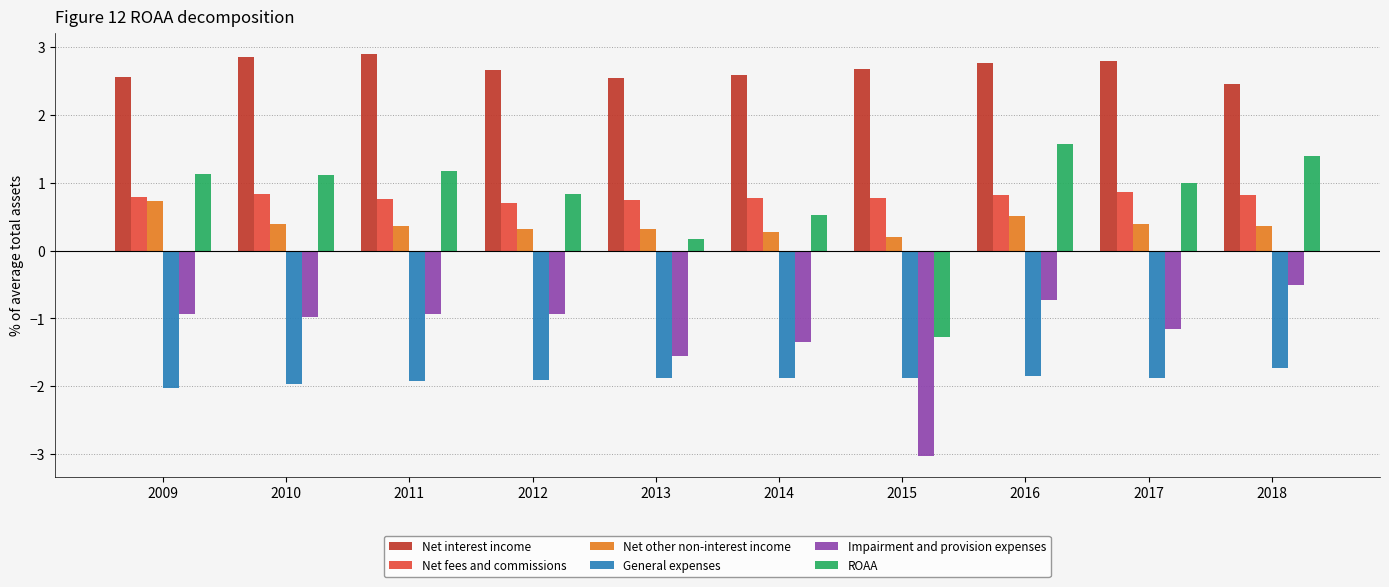

At how many categories does at least one series exceed 0?

10